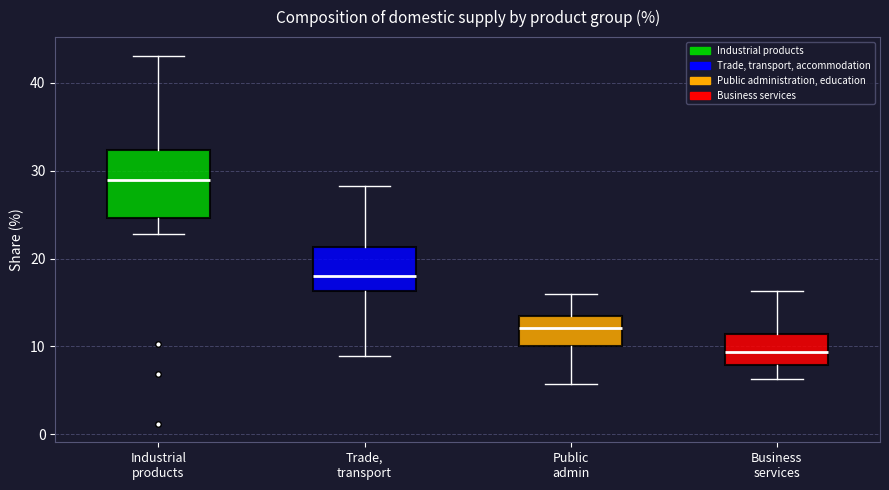

Which box has the lowest median line?

Business services